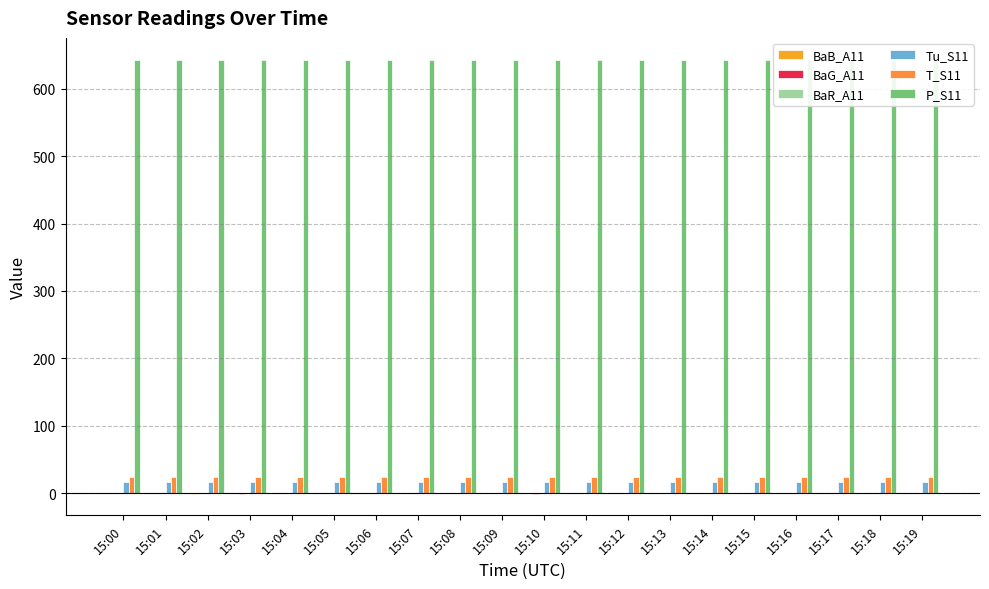

What are all the series names shown in the legend?

BaB_A11, BaG_A11, BaR_A11, Tu_S11, T_S11, P_S11